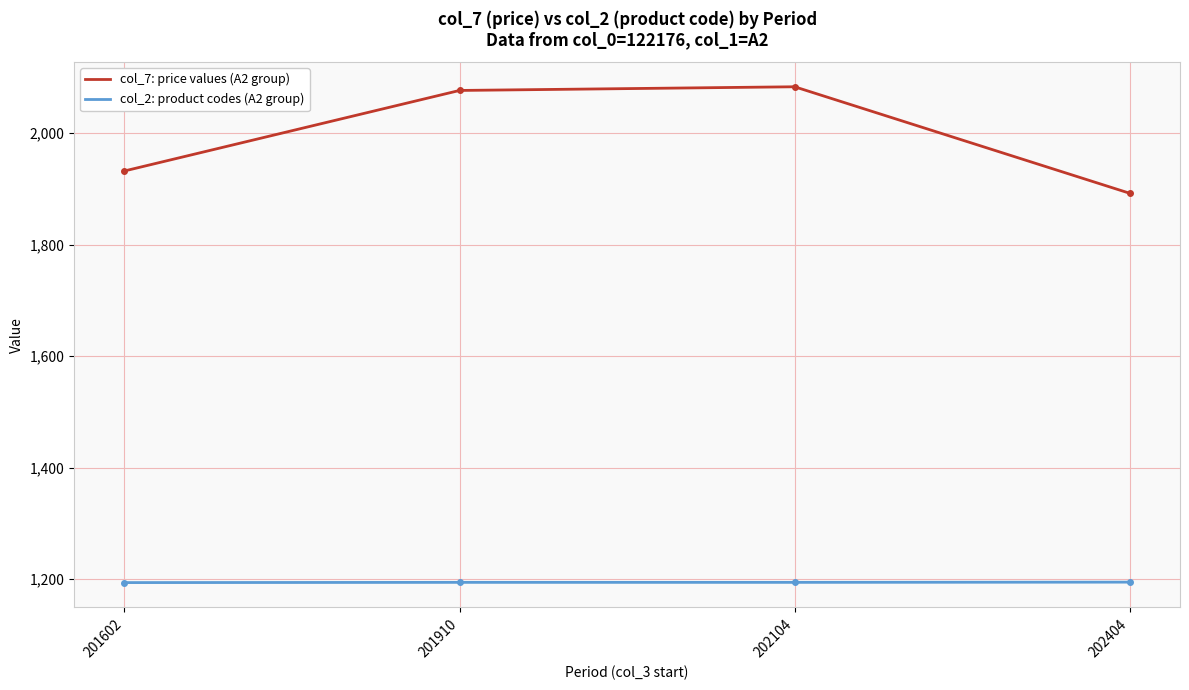

Which series has the widest spread of values?

col_7: price values (A2 group)